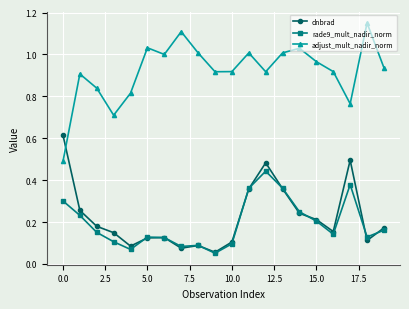

In adjust_mult_nadir_norm, how many points are higher than both neighbors (excluding endpoints)?

6